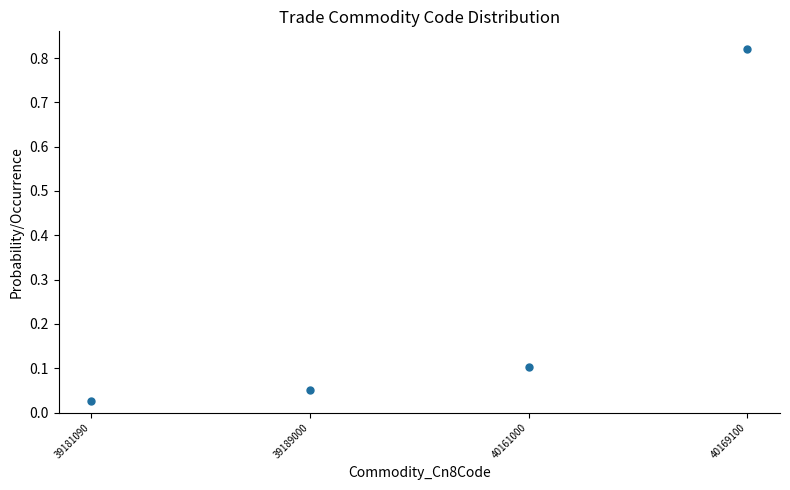

How many data points are displayed?

4